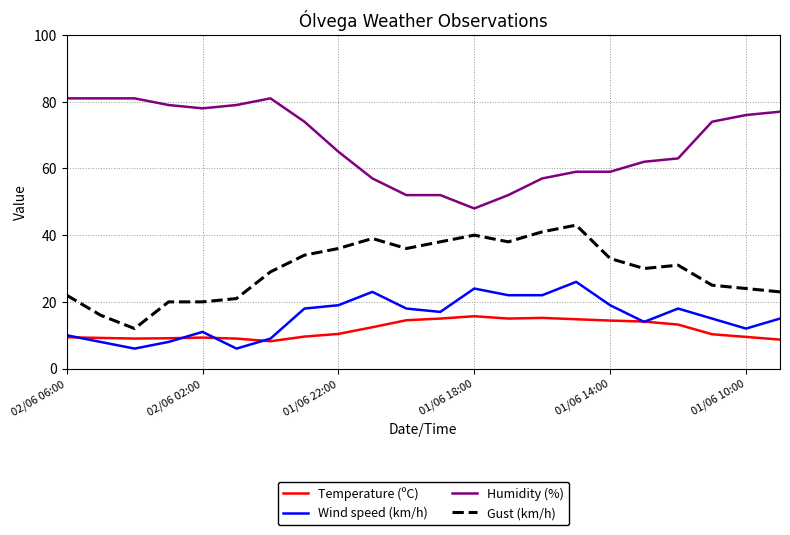

True or false: Wind speed (km/h) and Humidity (%) cross at least once.

False